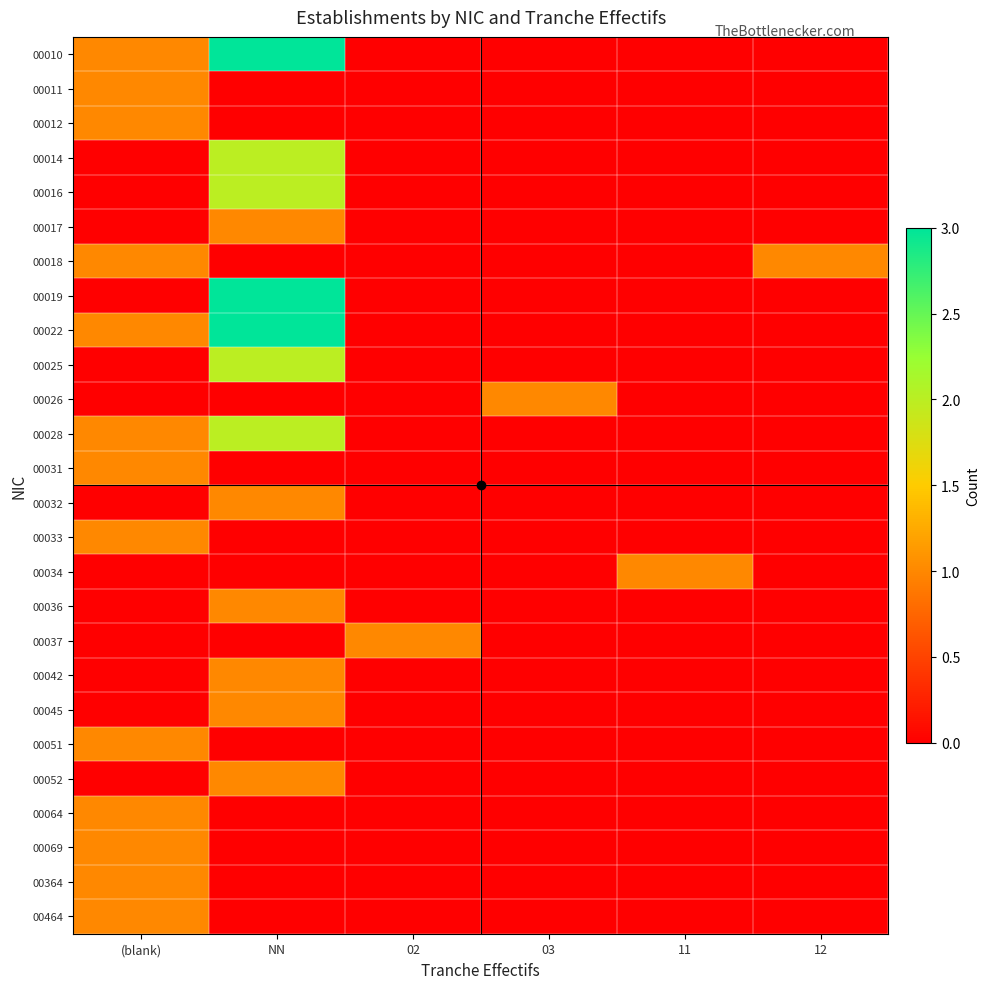

How many categories are shown in the chart?

6